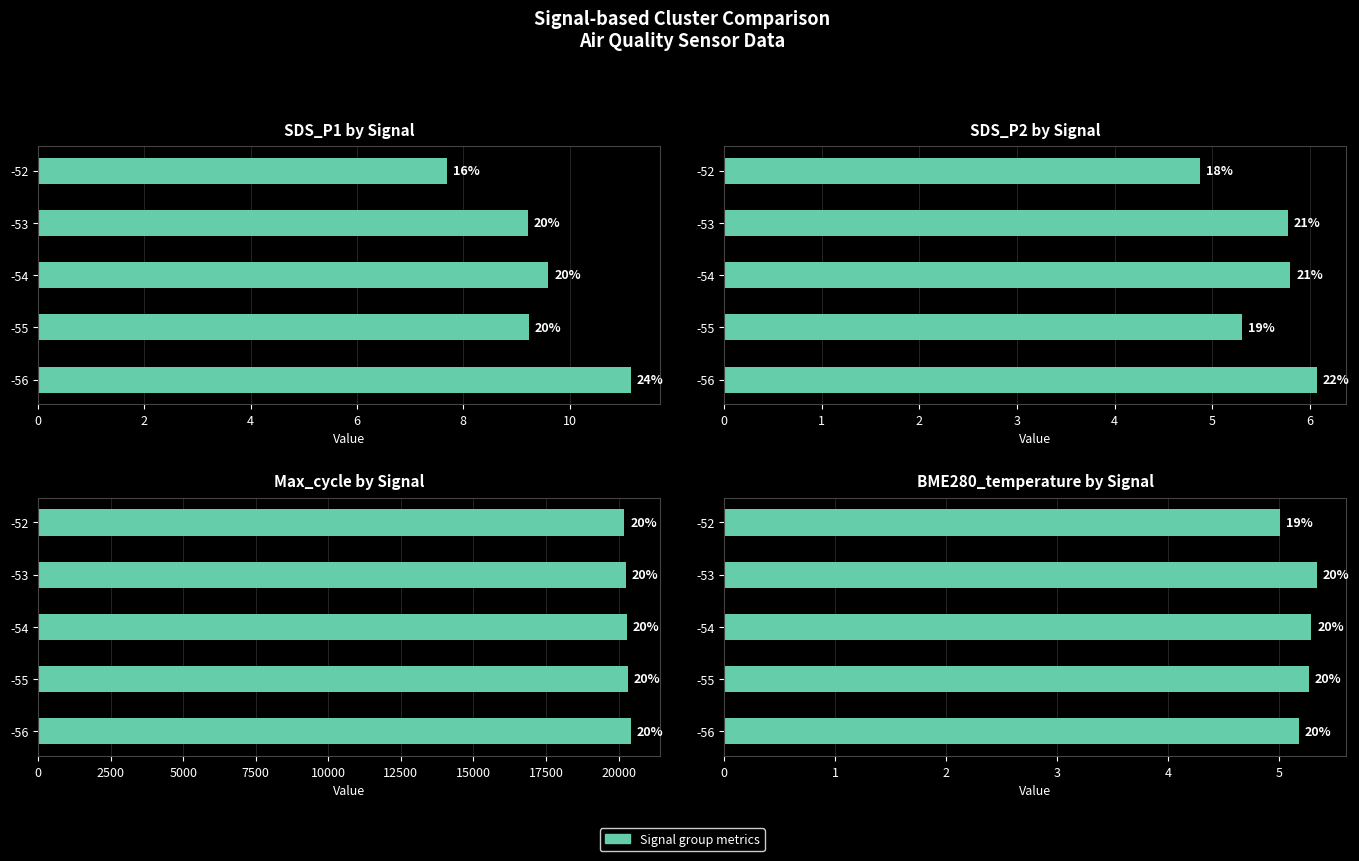

What is the difference between the maximum and minimum values in the SDS_P2 by Signal series?

1.2